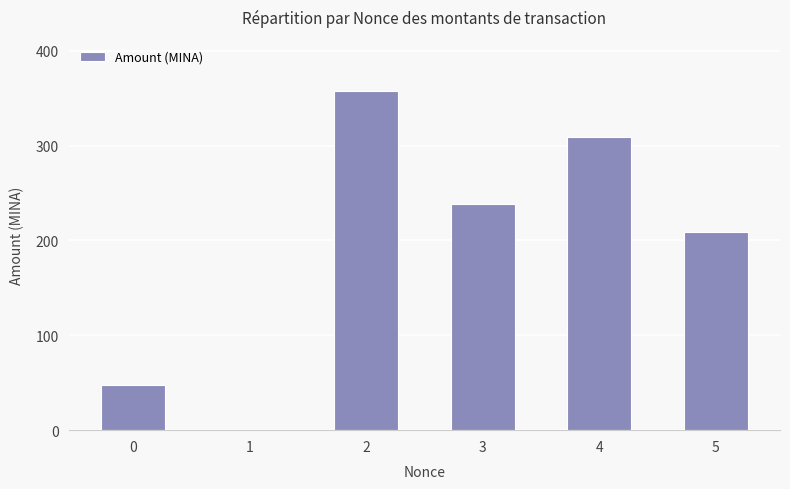

How many series are shown in this chart?

1